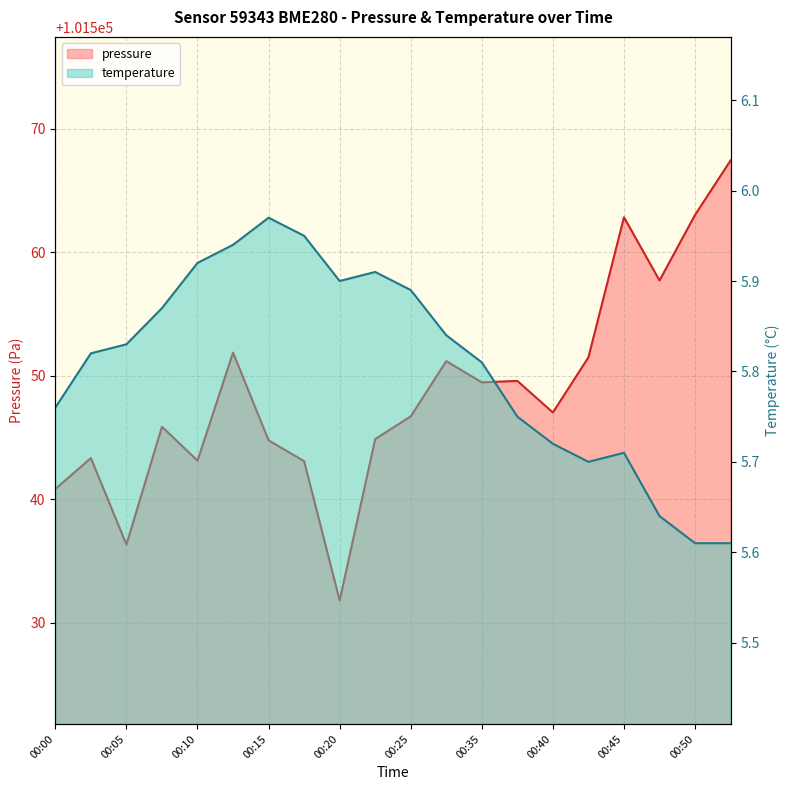

Reading left to right, transcribe all the data shown in this chart.

pressure: 00:00=101540.8	00:03=101543.3	00:05=101536.3	00:08=101545.9	00:10=101543.1	00:13=101551.9	00:15=101544.8	00:18=101543.1	00:20=101531.8	00:23=101544.9	00:25=101546.7	00:27=101551.2	00:35=101549.5	00:38=101549.6	00:40=101547.0	00:43=101551.5	00:45=101562.8	00:47=101557.7	00:50=101563.0	00:52=101567.4
temperature: 00:00=5.8	00:03=5.8	00:05=5.8	00:08=5.9	00:10=5.9	00:13=5.9	00:15=6.0	00:18=6.0	00:20=5.9	00:23=5.9	00:25=5.9	00:27=5.8	00:35=5.8	00:38=5.8	00:40=5.7	00:43=5.7	00:45=5.7	00:47=5.6	00:50=5.6	00:52=5.6